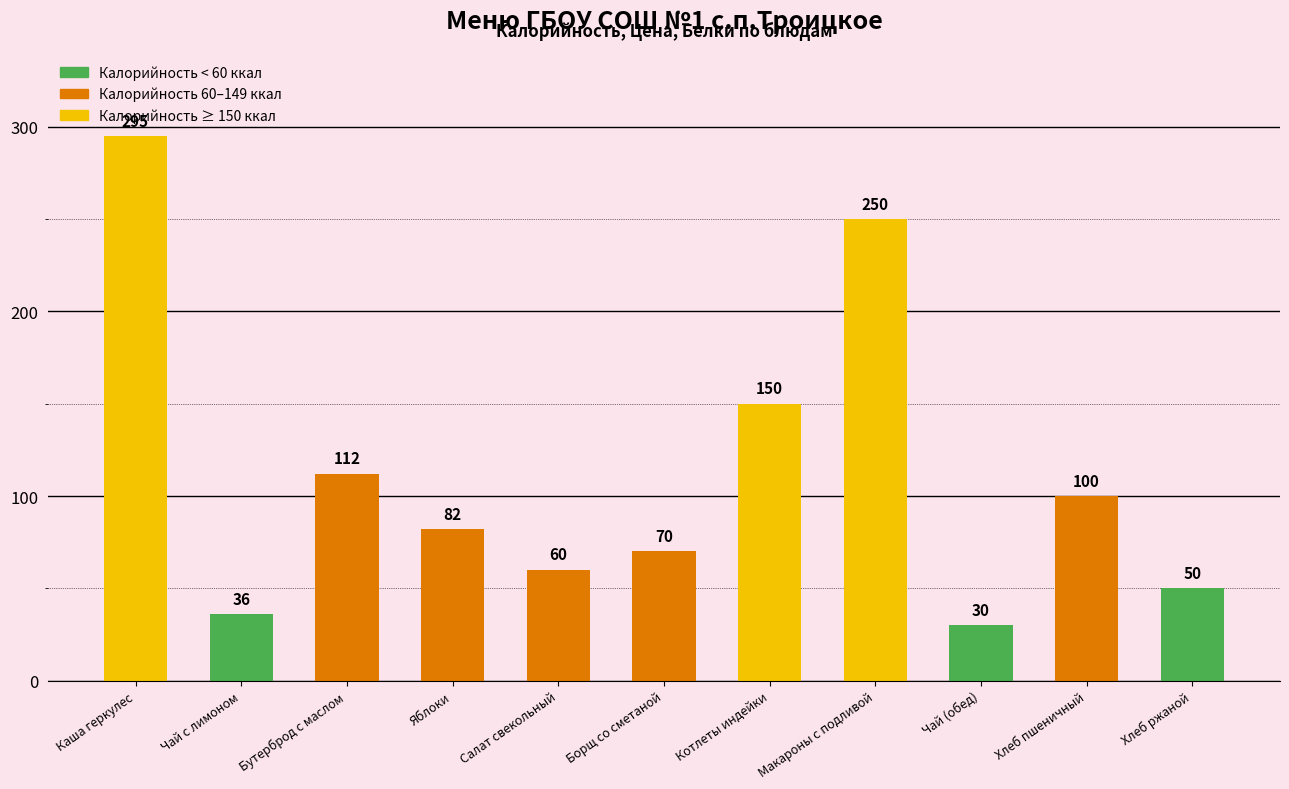

How many data points does each series have?

11